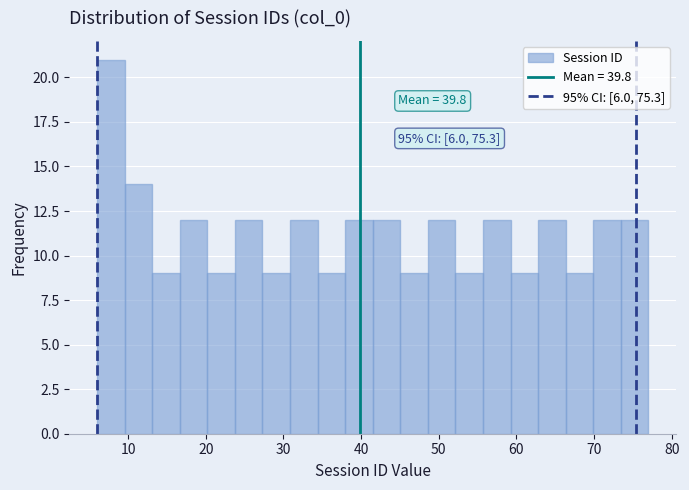

Around what value on the x-axis is the tallest bar? Give the approximate position of its centre, as read against the axis.

8